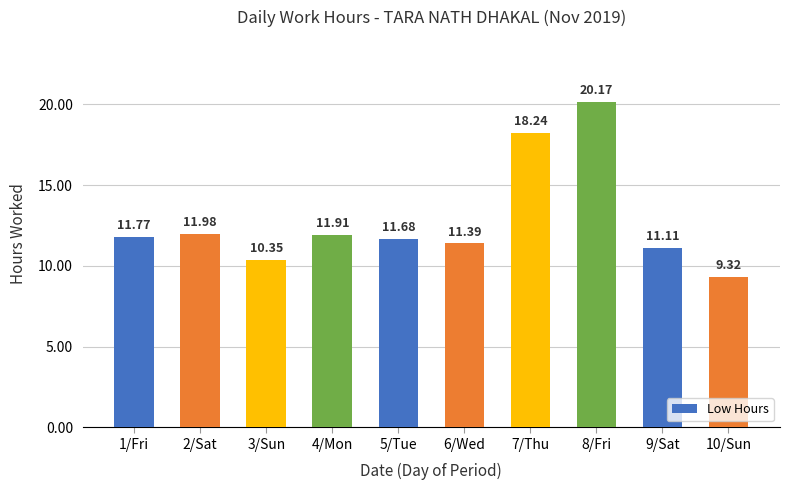

Rank the categories by value from lowest to highest.

10/Sun, 3/Sun, 9/Sat, 6/Wed, 5/Tue, 1/Fri, 4/Mon, 2/Sat, 7/Thu, 8/Fri